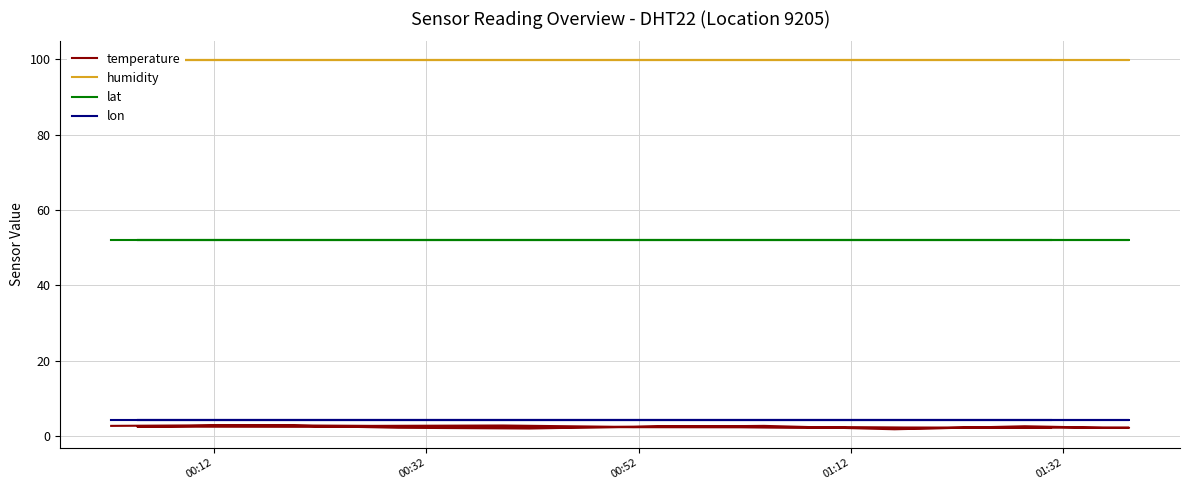

At which category does temperature reach its first local valley?

00:52